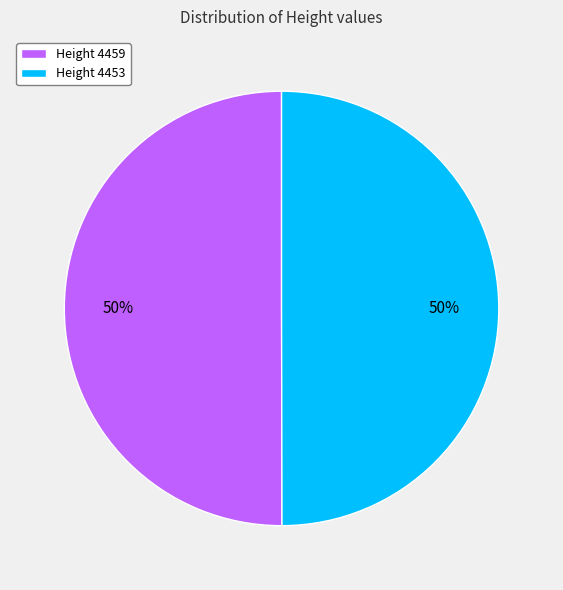

How many segments does this pie chart have?

2